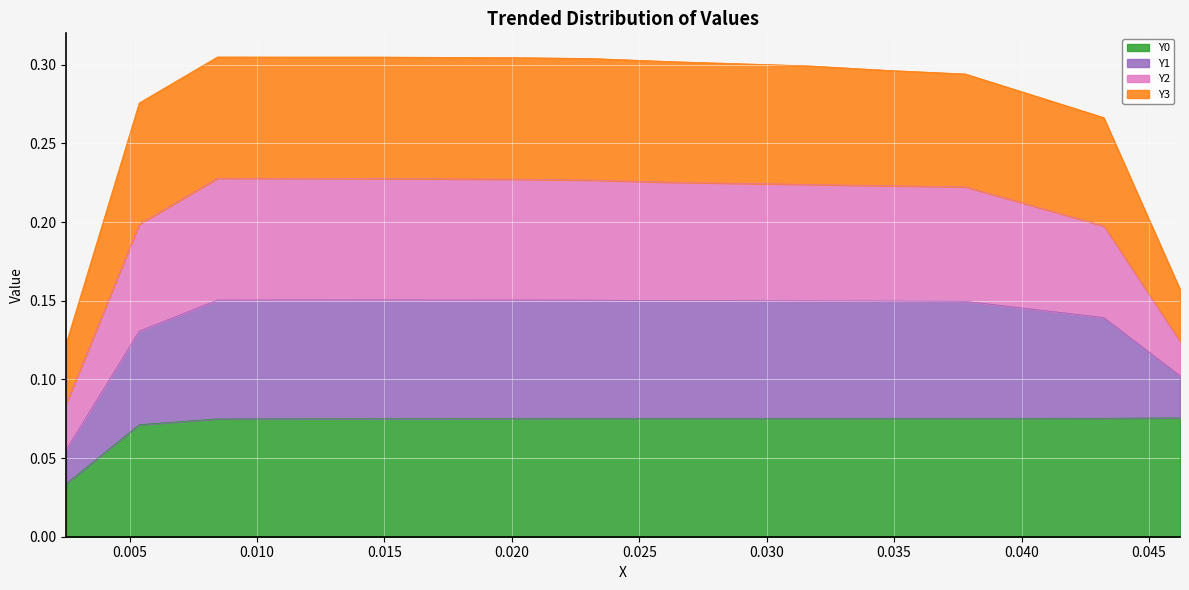

True or false: Y1 and Y0 cross at least once.

False